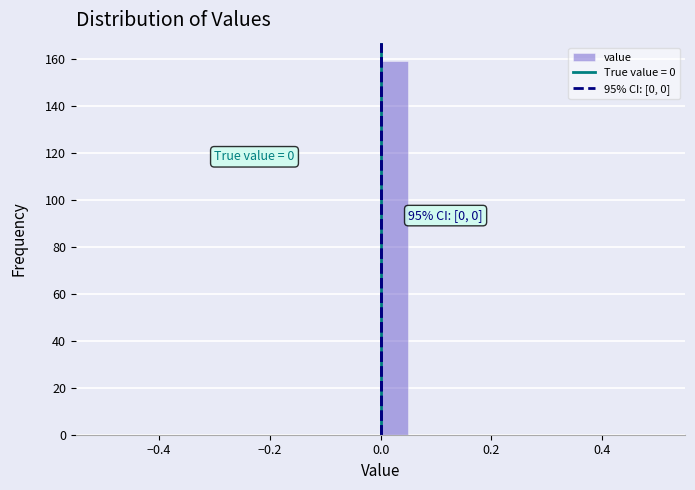

Around what value on the x-axis is the tallest bar? Give the approximate position of its centre, as read against the axis.

0.02